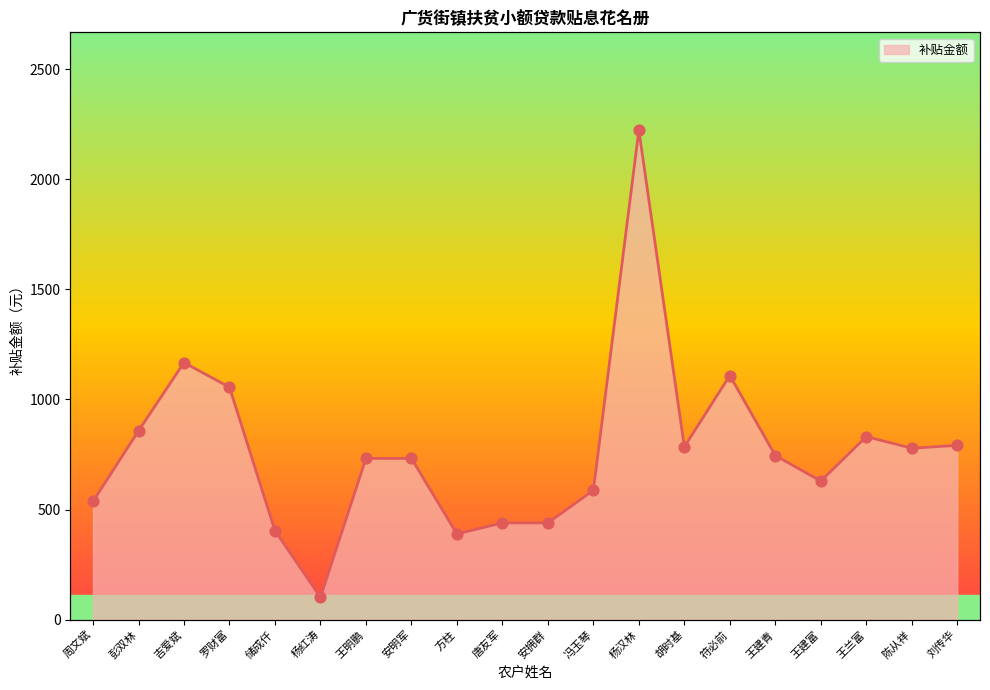

Between 安拥群 and 周文斌, which is larger?

周文斌